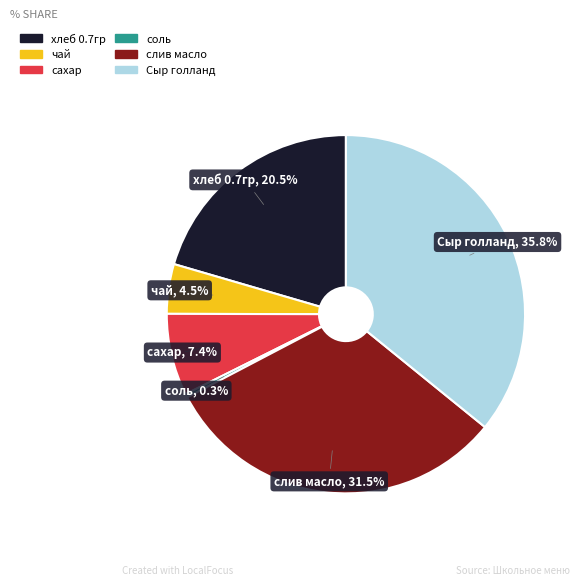

Between Сыр голланд and хлеб 0.7гр, which is larger?

Сыр голланд